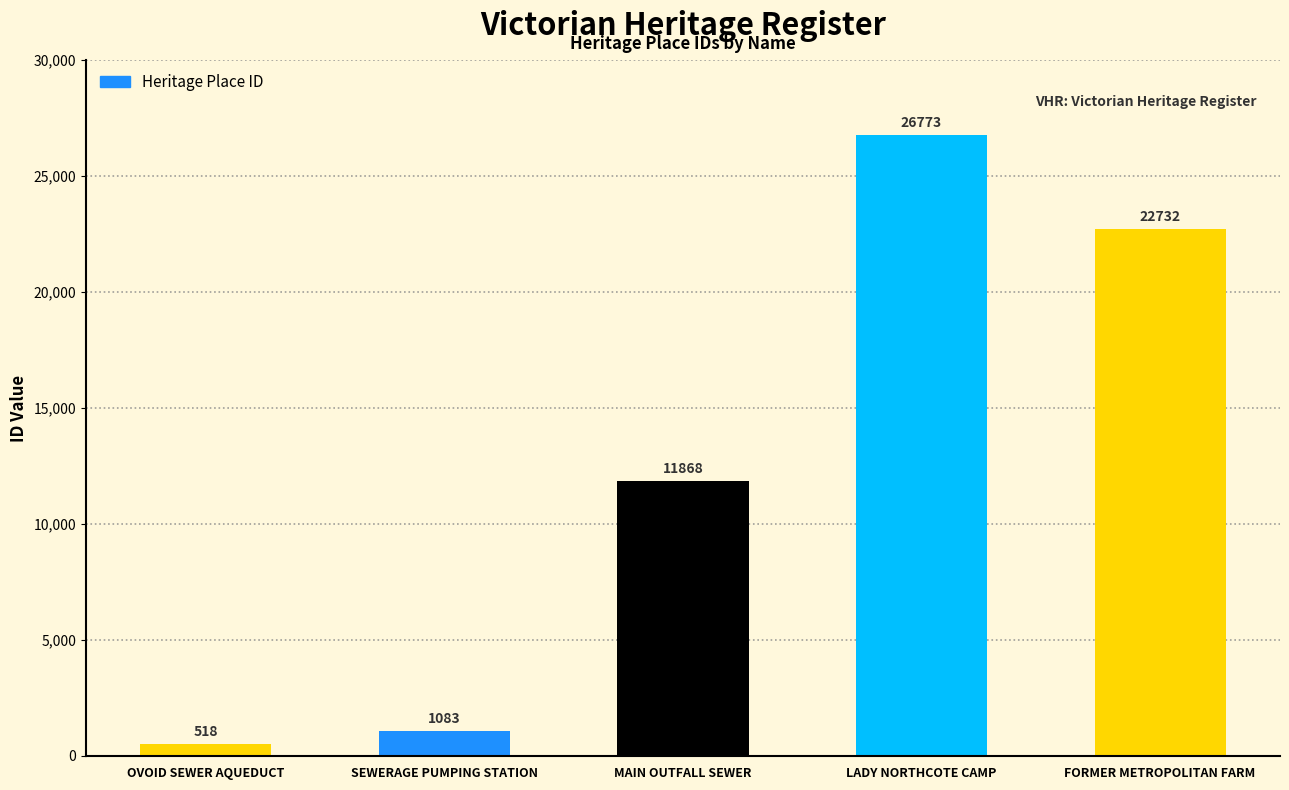

At which category does the chart reach its peak across all series?

LADY NORTHCOTE CAMP